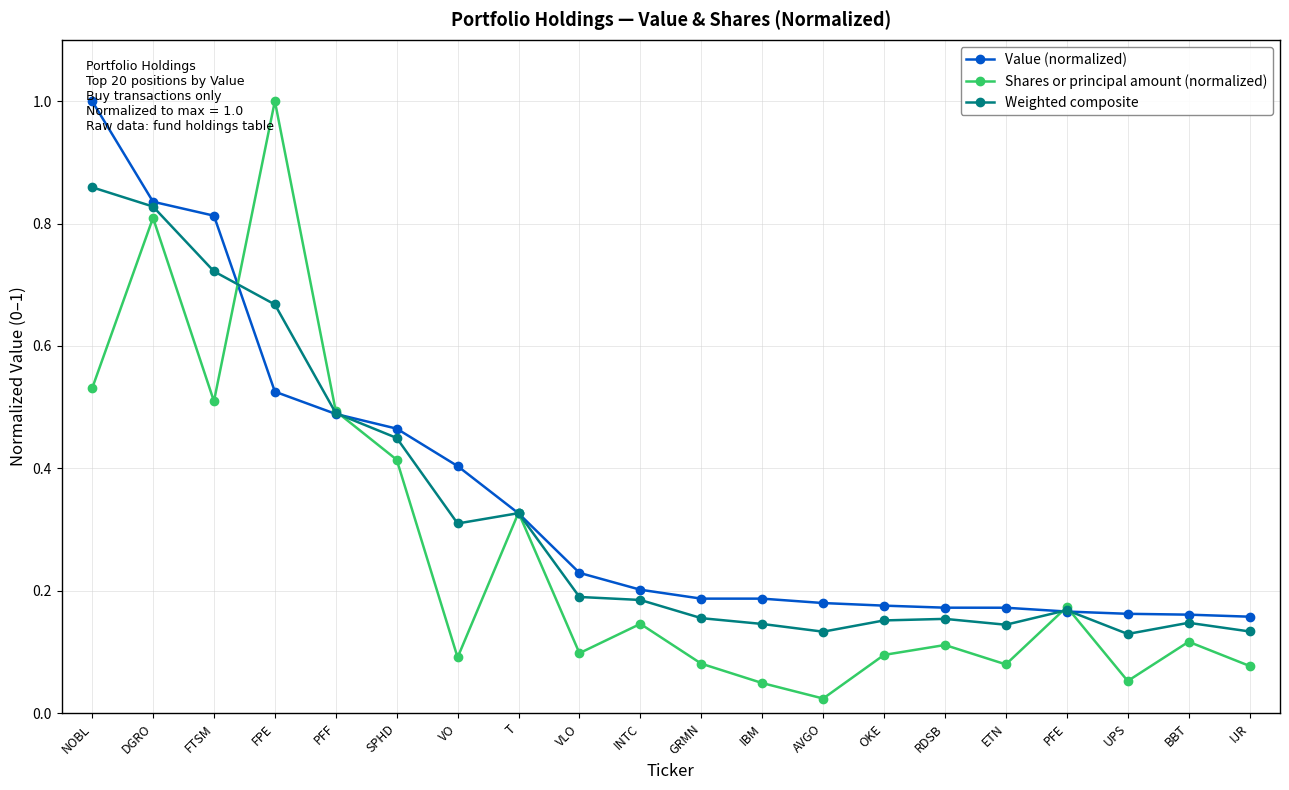

What is the average value of the Value (normalized) series?

0.4